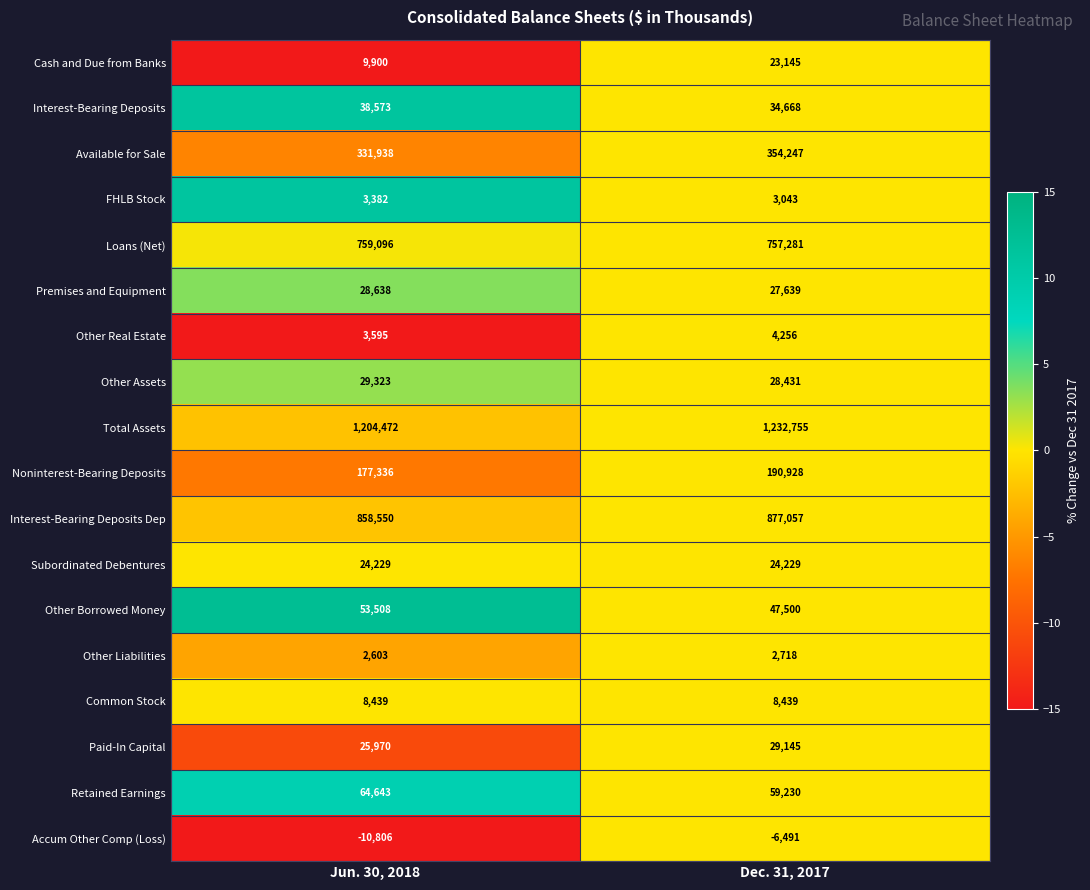

How many categories are shown in the chart?

2